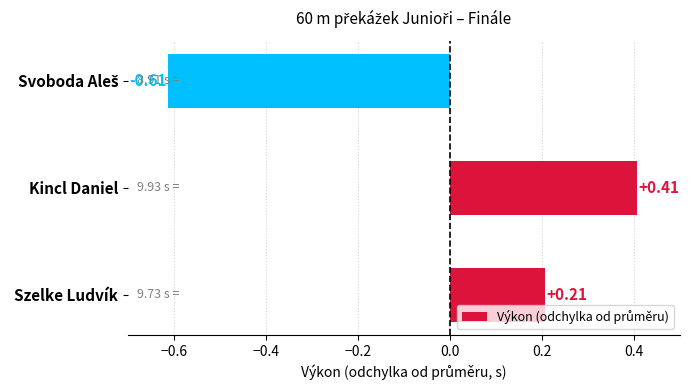

At which category does the chart reach its peak across all series?

Kincl Daniel